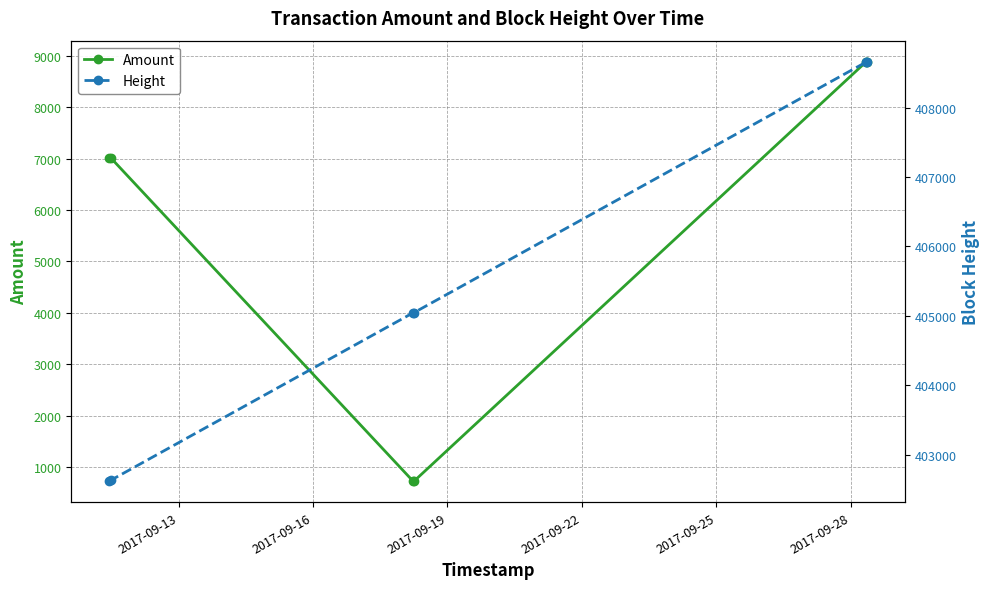

True or false: Amount has more than 0 interior local peaks.

True